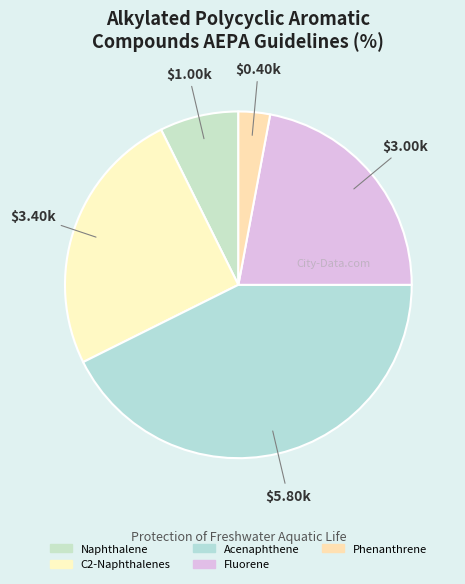

Does C2-Naphthalenes account for over 50% of the chart?

No